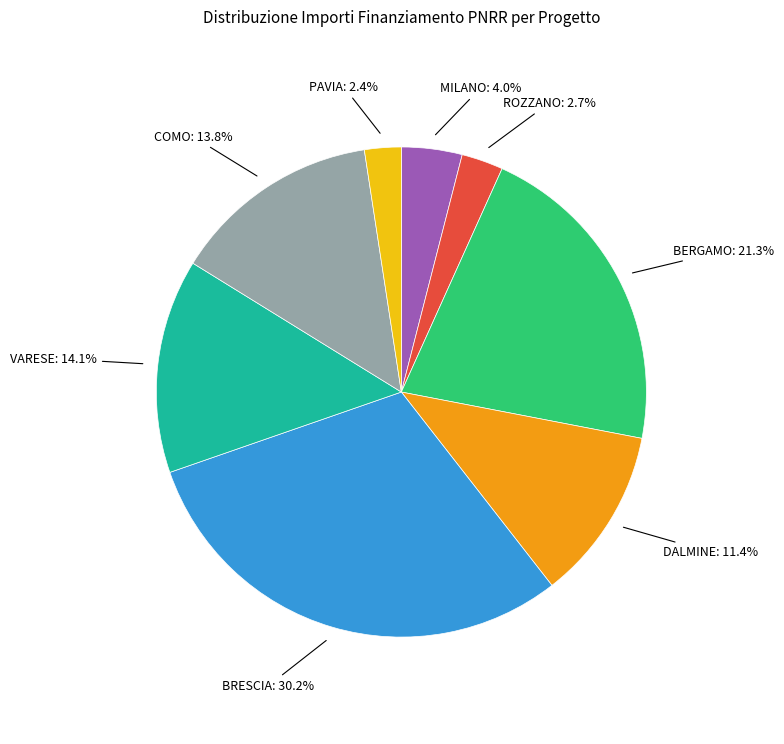

Count the number of slices in the pie.

8